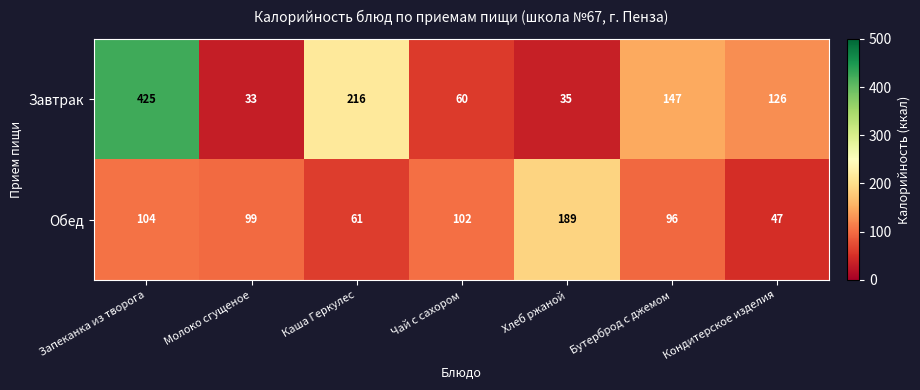

Which series has the largest range (max minus min)?

Завтрак